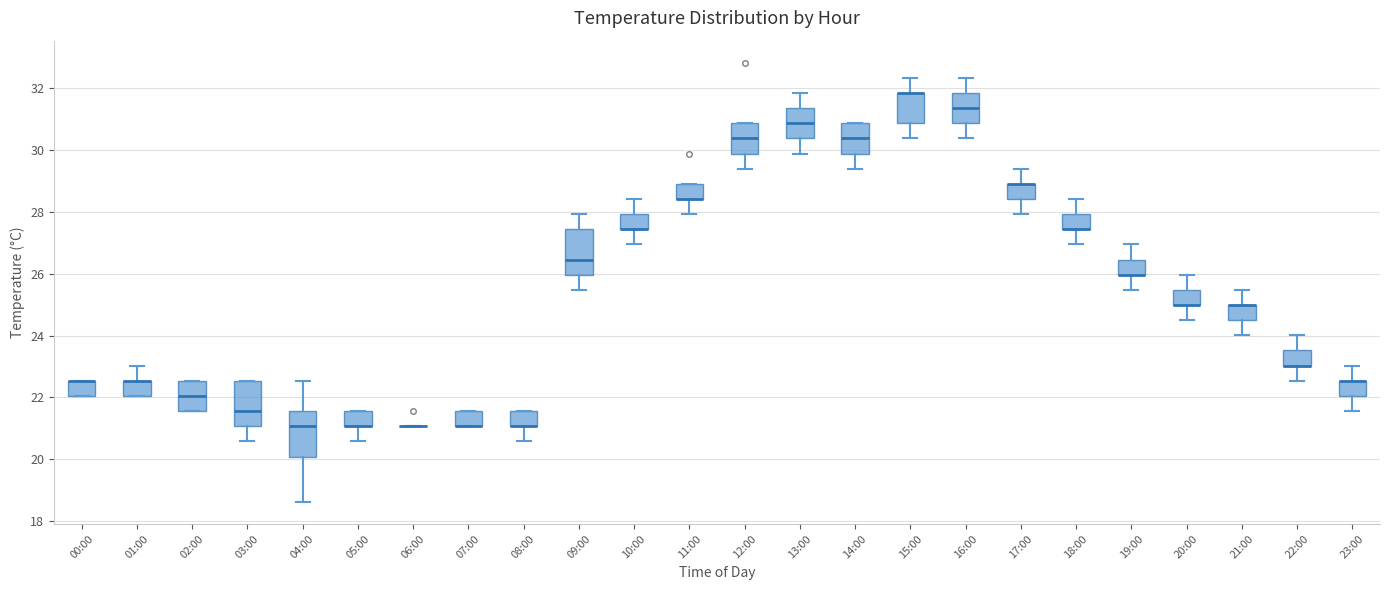

Reading left to right, read every box against the y-axis: the position of its median line, the range the box covers, and the ends of its whiskers. The values are not printed on the chart, so give them approximately, as read against the axis.

00:00: median 22.6 (drawn on the box's upper edge), box 22.0 to 22.6, whiskers 22.0 to 22.6
01:00: median 22.6 (drawn on the box's upper edge), box 22.0 to 22.6, whiskers 22.0 to 23.0
02:00: median 22.0, box 21.6 to 22.6, whiskers 21.6 to 22.6
03:00: median 21.6, box 21.0 to 22.6, whiskers 20.6 to 22.6
04:00: median 21.0, box 20.0 to 21.6, whiskers 18.6 to 22.6
05:00: median 21.0 (drawn on the box's lower edge), box 21.0 to 21.6, whiskers 20.6 to 21.6
06:00: box collapsed to a line at 21.0, whiskers 21.0 to 21.0
07:00: median 21.0 (drawn on the box's lower edge), box 21.0 to 21.6, whiskers 21.0 to 21.6
08:00: median 21.0 (drawn on the box's lower edge), box 21.0 to 21.6, whiskers 20.6 to 21.6
09:00: median 26.4, box 26.0 to 27.4, whiskers 25.4 to 28.0
10:00: median 27.4 (drawn on the box's lower edge), box 27.4 to 28.0, whiskers 27.0 to 28.4
11:00: median 28.4 (drawn on the box's lower edge), box 28.4 to 29.0, whiskers 28.0 to 29.0
12:00: median 30.4, box 29.8 to 30.8, whiskers 29.4 to 30.8
13:00: median 30.8, box 30.4 to 31.4, whiskers 29.8 to 31.8
14:00: median 30.4, box 29.8 to 30.8, whiskers 29.4 to 30.8
15:00: median 31.8 (drawn on the box's upper edge), box 30.8 to 31.8, whiskers 30.4 to 32.4
16:00: median 31.4, box 30.8 to 31.8, whiskers 30.4 to 32.4
17:00: median 29.0 (drawn on the box's upper edge), box 28.4 to 29.0, whiskers 28.0 to 29.4
18:00: median 27.4 (drawn on the box's lower edge), box 27.4 to 28.0, whiskers 27.0 to 28.4
19:00: median 26.0 (drawn on the box's lower edge), box 26.0 to 26.4, whiskers 25.4 to 27.0
20:00: median 25.0 (drawn on the box's lower edge), box 25.0 to 25.4, whiskers 24.6 to 26.0
21:00: median 25.0 (drawn on the box's upper edge), box 24.6 to 25.0, whiskers 24.0 to 25.4
22:00: median 23.0 (drawn on the box's lower edge), box 23.0 to 23.6, whiskers 22.6 to 24.0
23:00: median 22.6 (drawn on the box's upper edge), box 22.0 to 22.6, whiskers 21.6 to 23.0